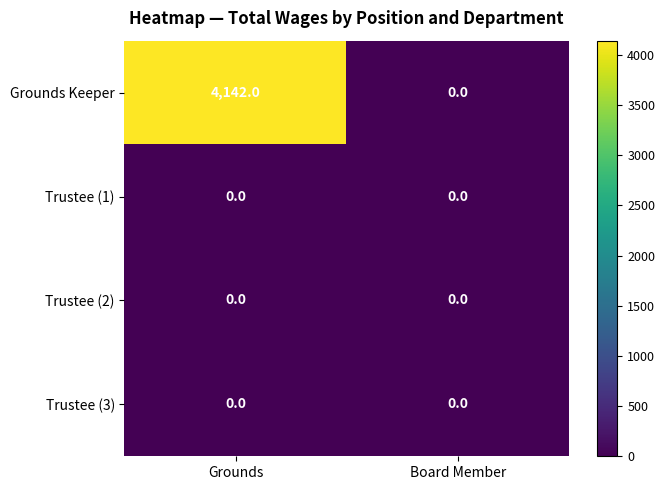

Which label corresponds to the largest value in the chart?

Grounds